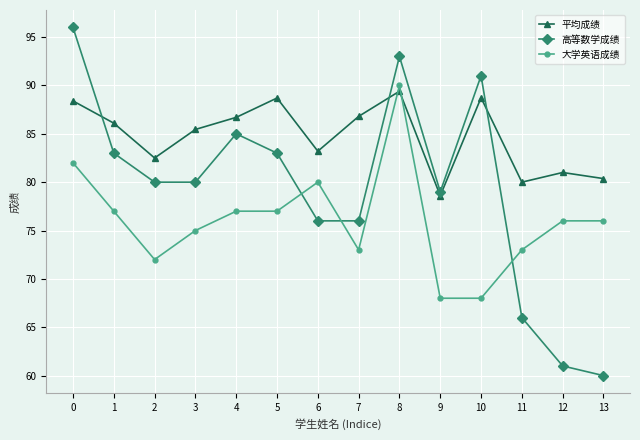

Which series changed the most between 4 and 8?

大学英语成绩